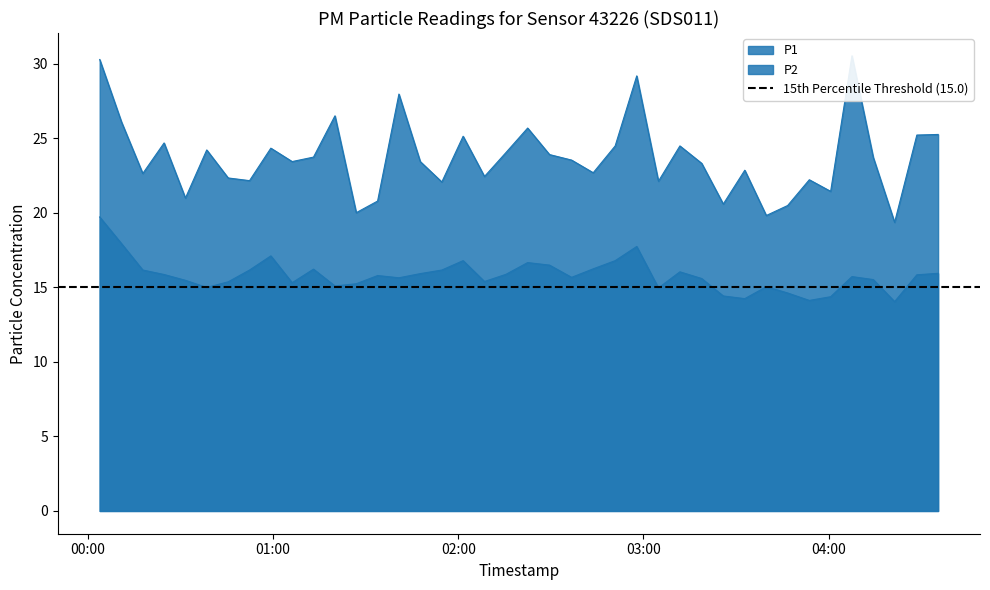

Does the chart display data point markers on the line(s)?

No